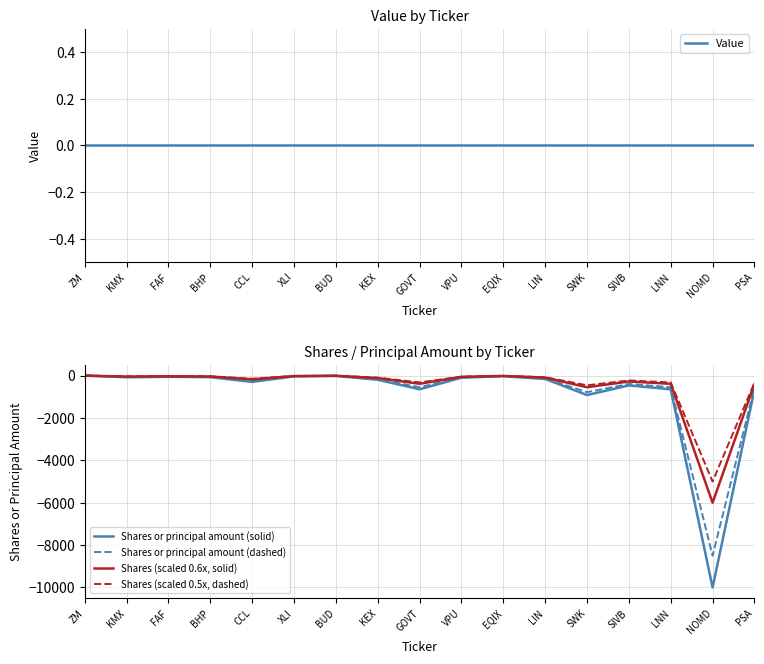

At how many categories does at least one series exceed -1480?

17